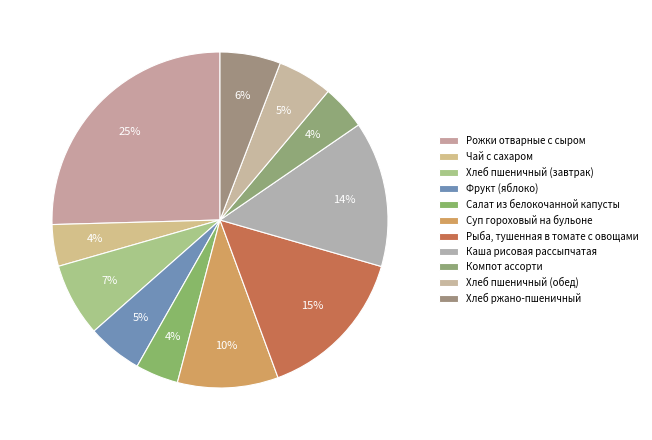

What is the largest slice in the pie chart?

Рожки отварные с сыром